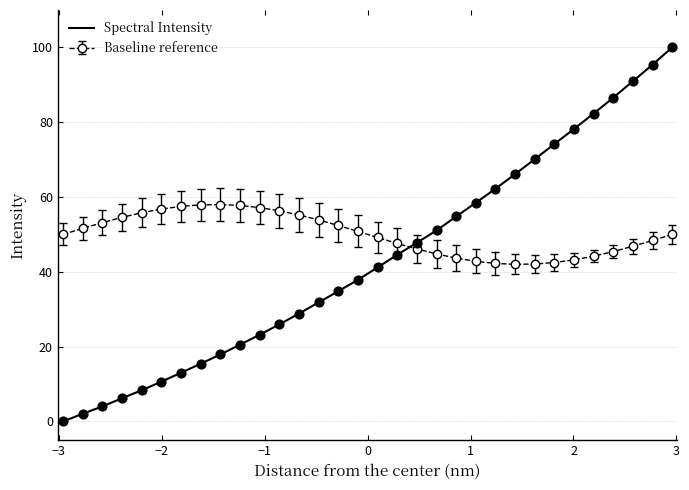

How many times do Spectral Intensity and Baseline reference cross each other?

1